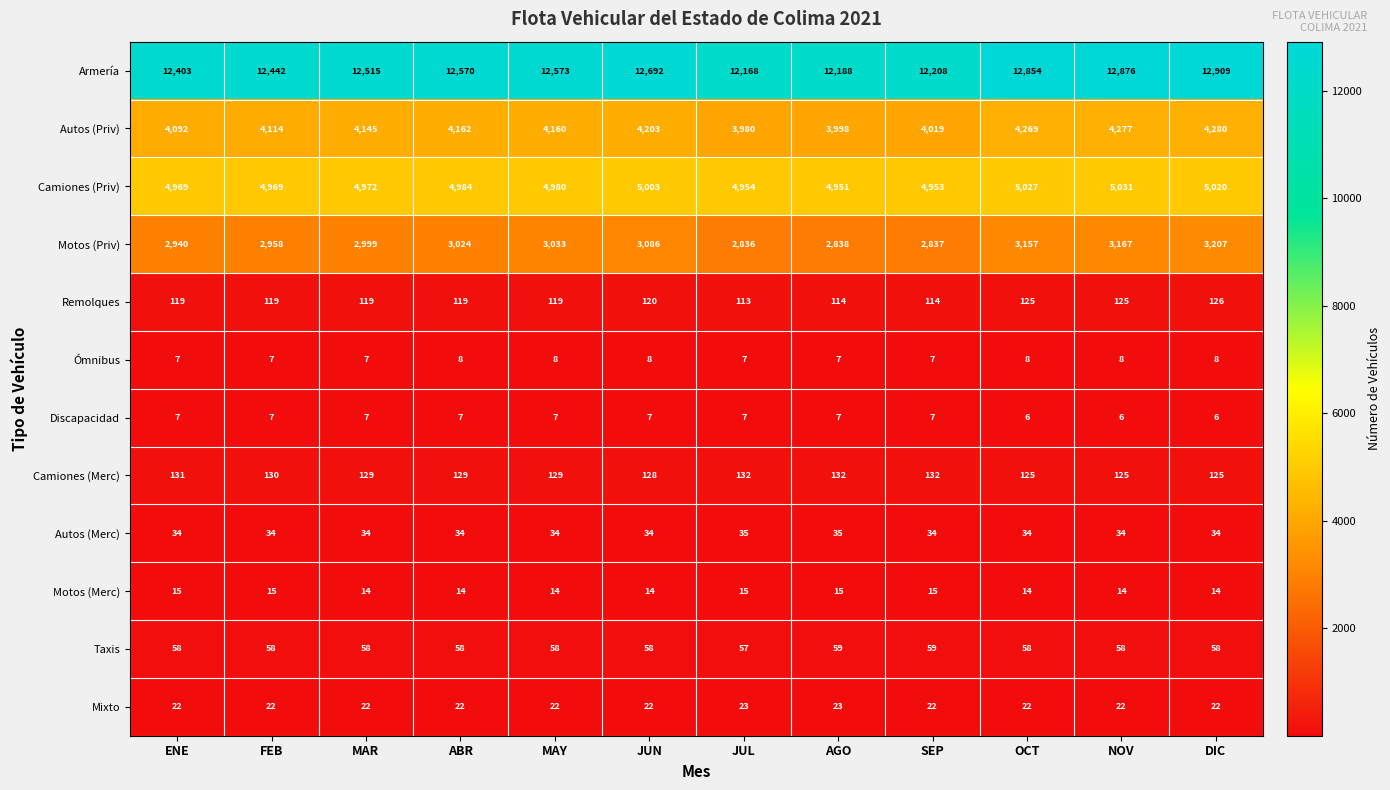

What is the spread (max minus min) of values at OCT?

12848